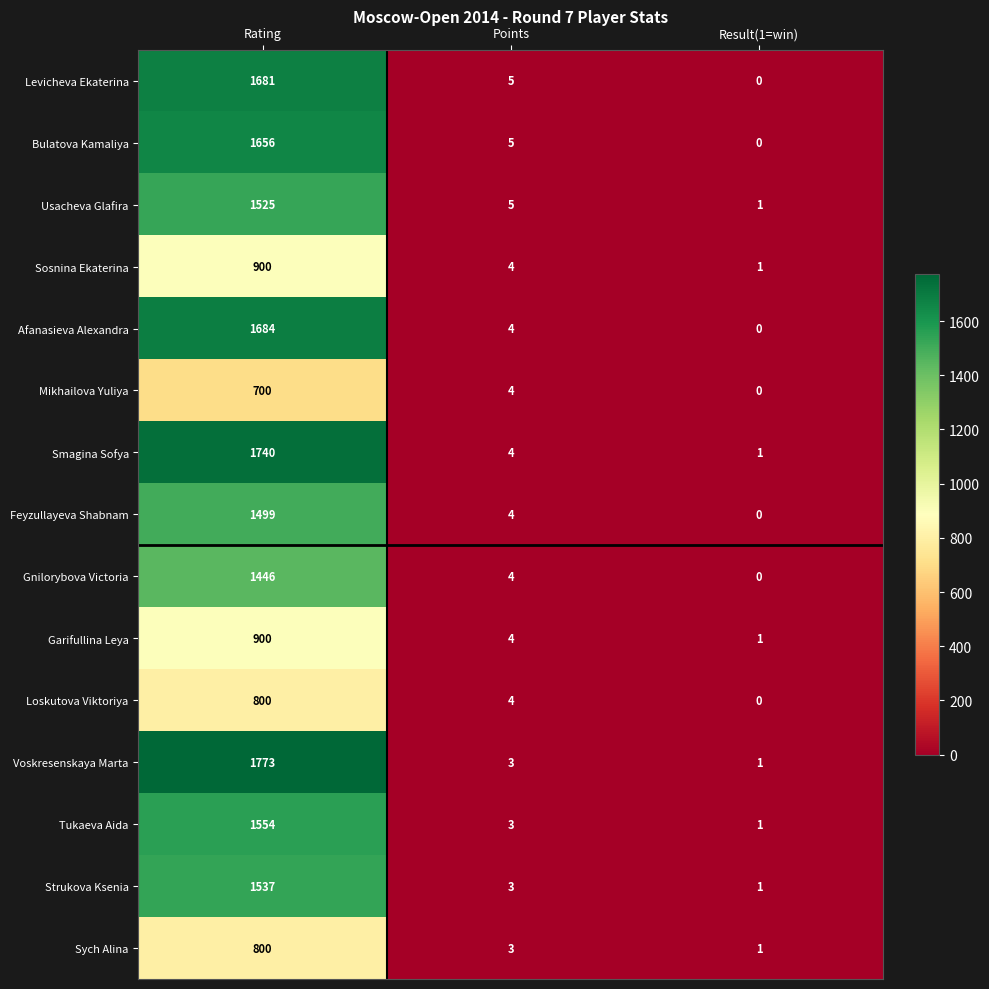

What is the difference between the Mikhailova Yuliya values at Points and Rating?

696